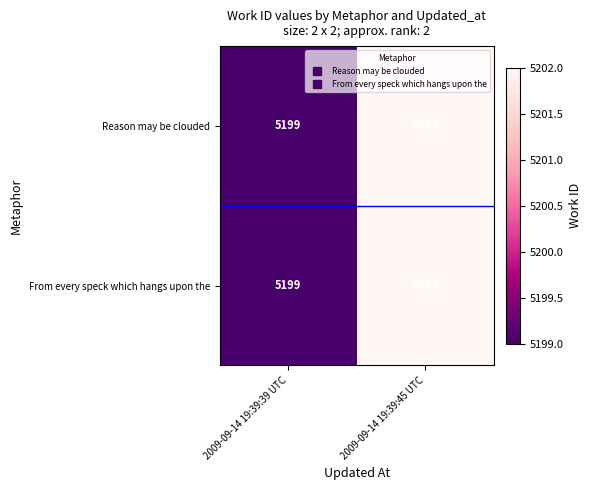

At which label is From every speck which hangs upon the closest to 5200?

2009-09-14 19:39:39 UTC